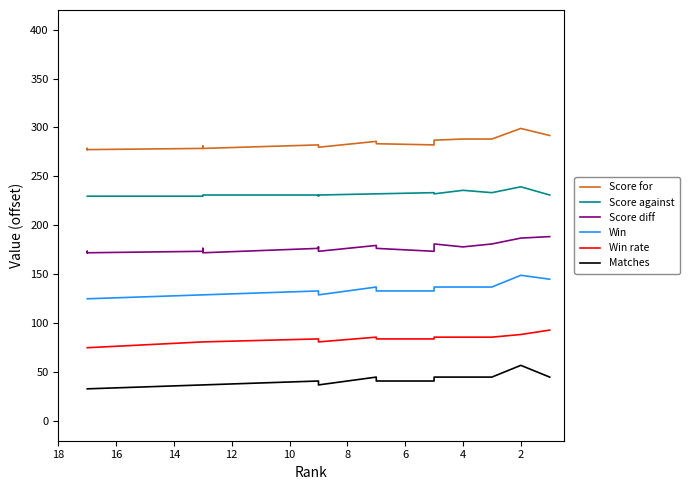

Rank the series at 16 from highest to lowest value.

Score for, Score against, Score diff, Win, Win rate, Matches